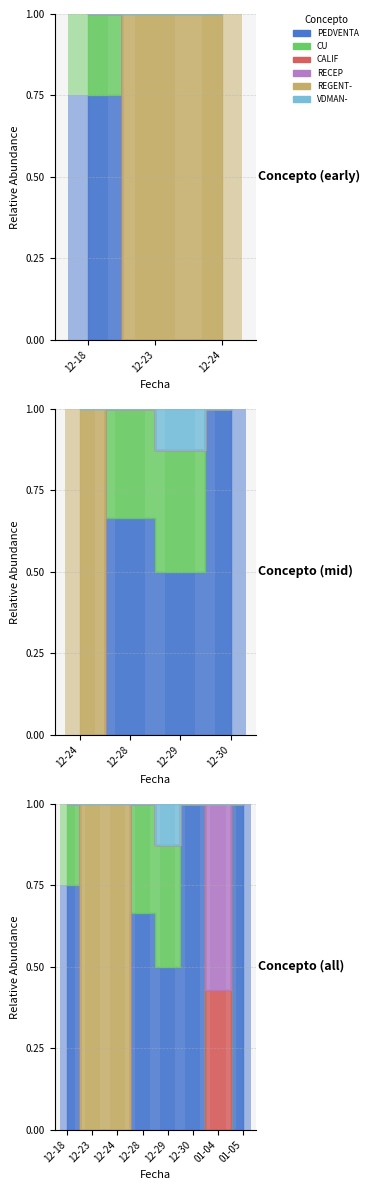

What position from the right is 12-29?

4